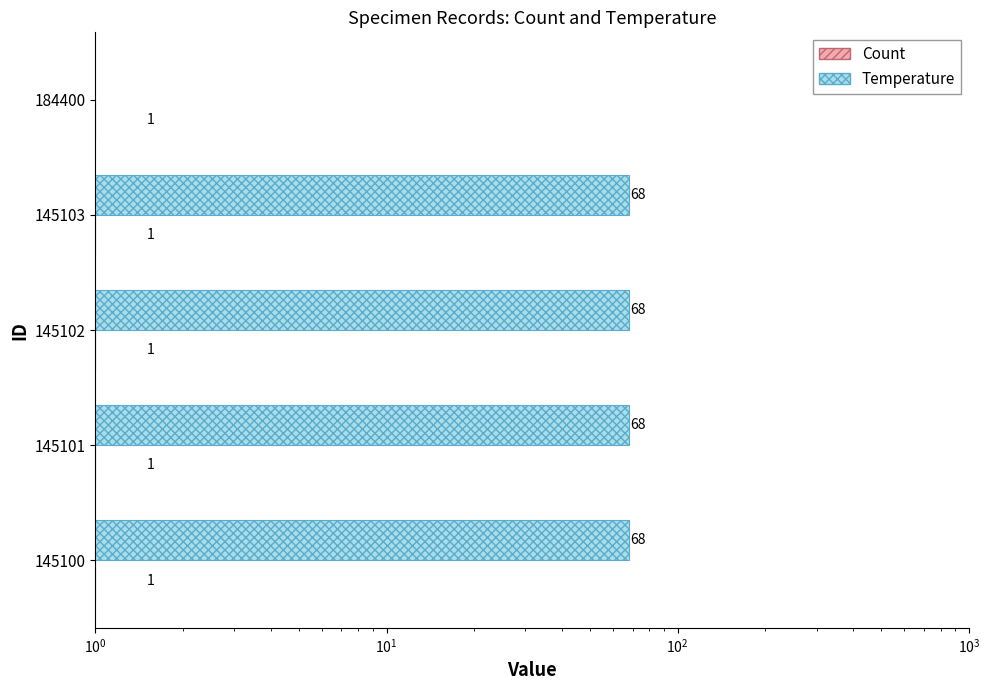

What is the value of the Temperature bar at the 2nd from the left?

68.0